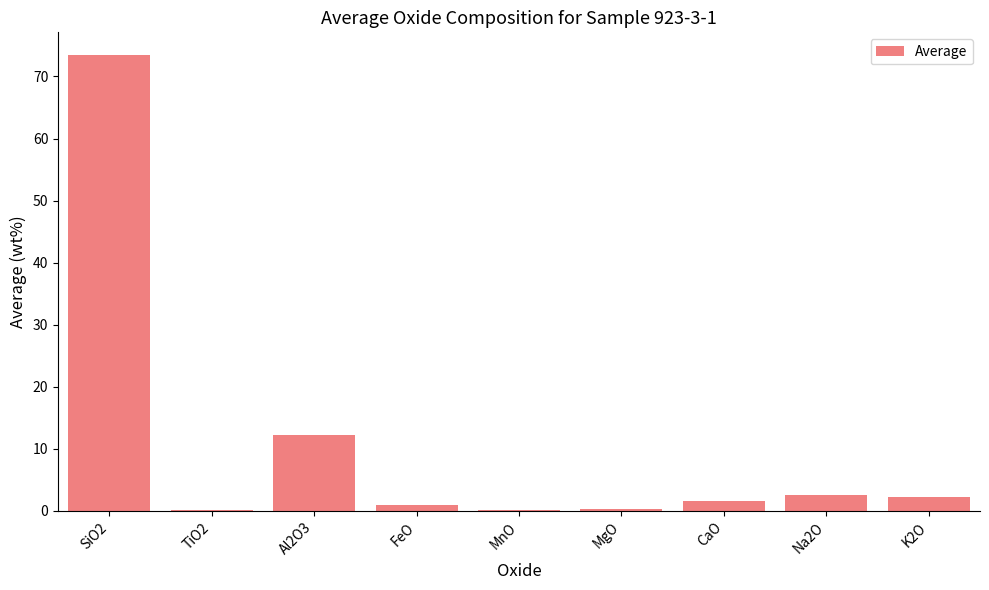

Between SiO2 and K2O, which is larger?

SiO2